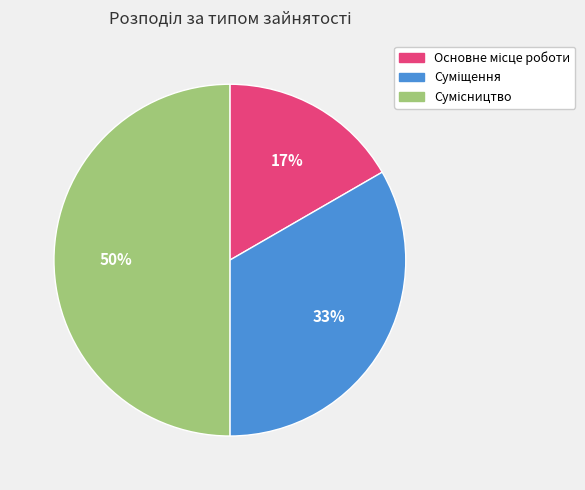

To the nearest percent, what is the difference between the largest and smallest slice percentages?

33%